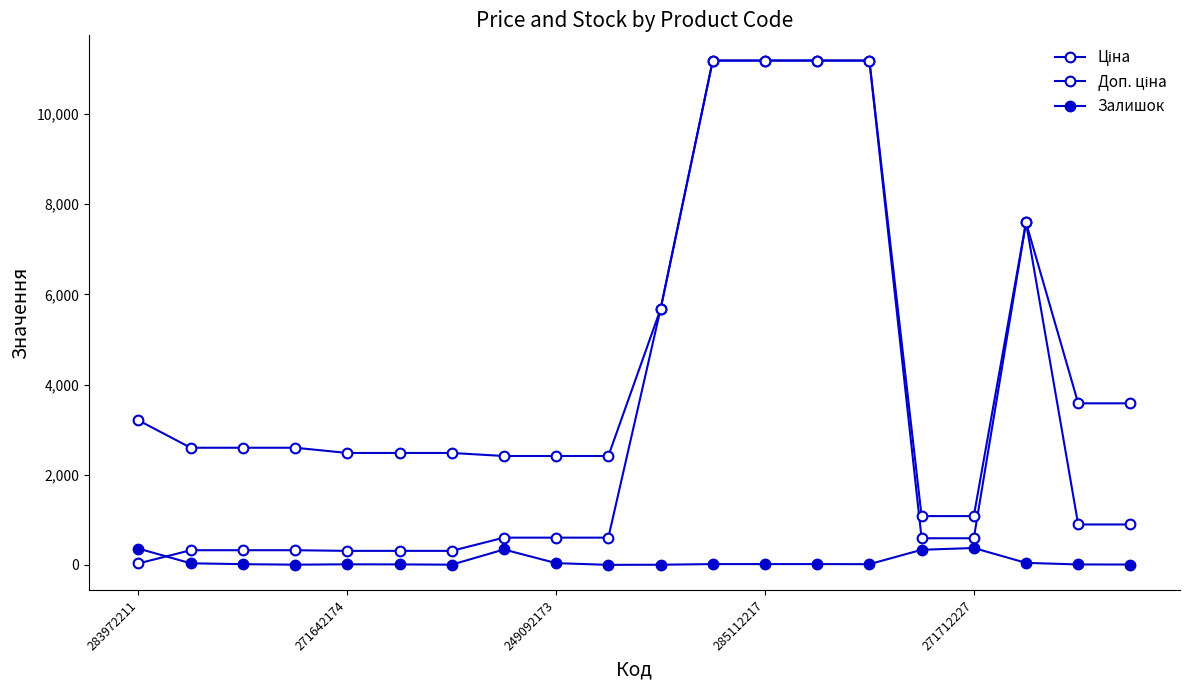

Count the number of categories in the chart.

20